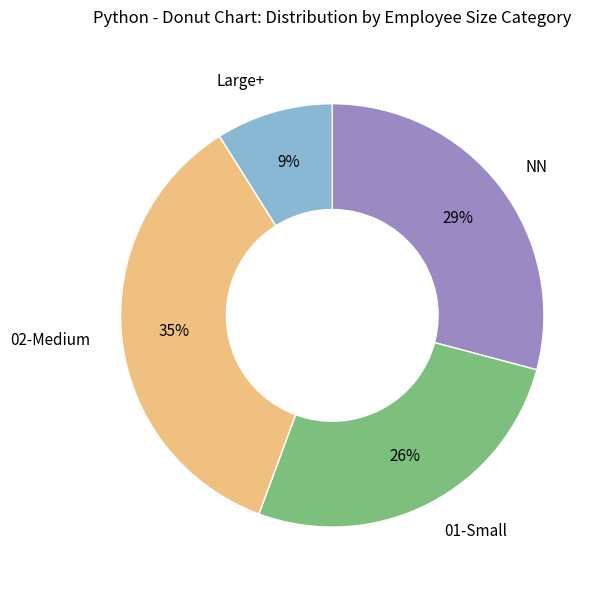

Count the number of slices in the pie.

4